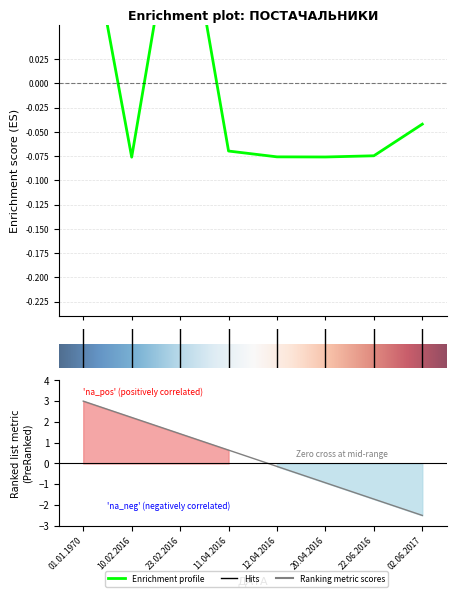

What is the value of the 7th point from the left?

-0.1